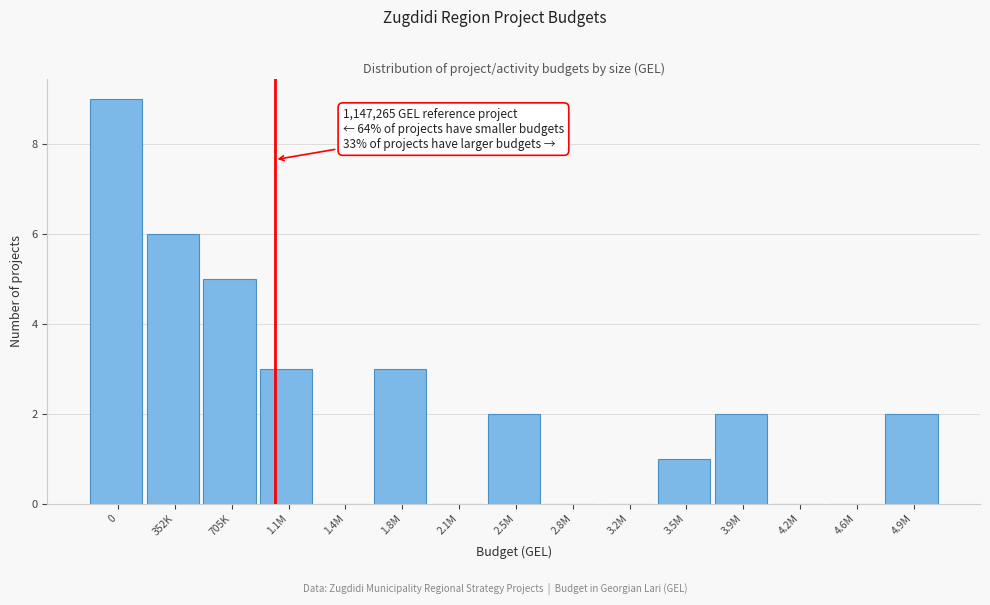

Reading left to right, list all the values displayed in this chart.

0=9	352K=6	705K=5	1.1M=3	1.4M=0	1.8M=3	2.1M=0	2.5M=2	2.8M=0	3.2M=0	3.5M=1	3.9M=2	4.2M=0	4.6M=0	4.9M=2